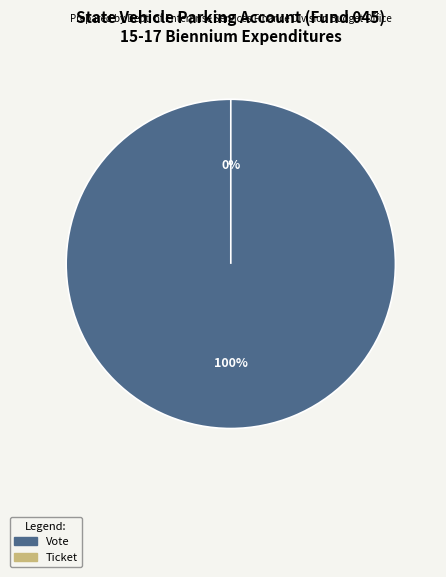

Which slice is the largest?

Vote